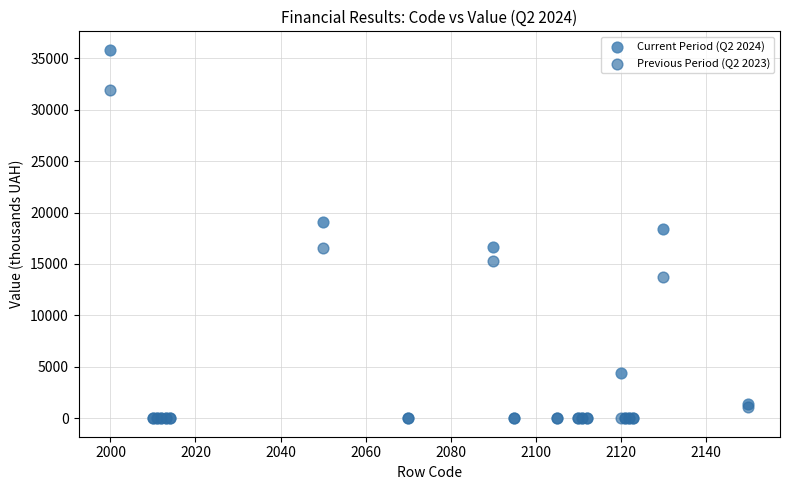

Across all series, what Y value is closest to 17909?

18403